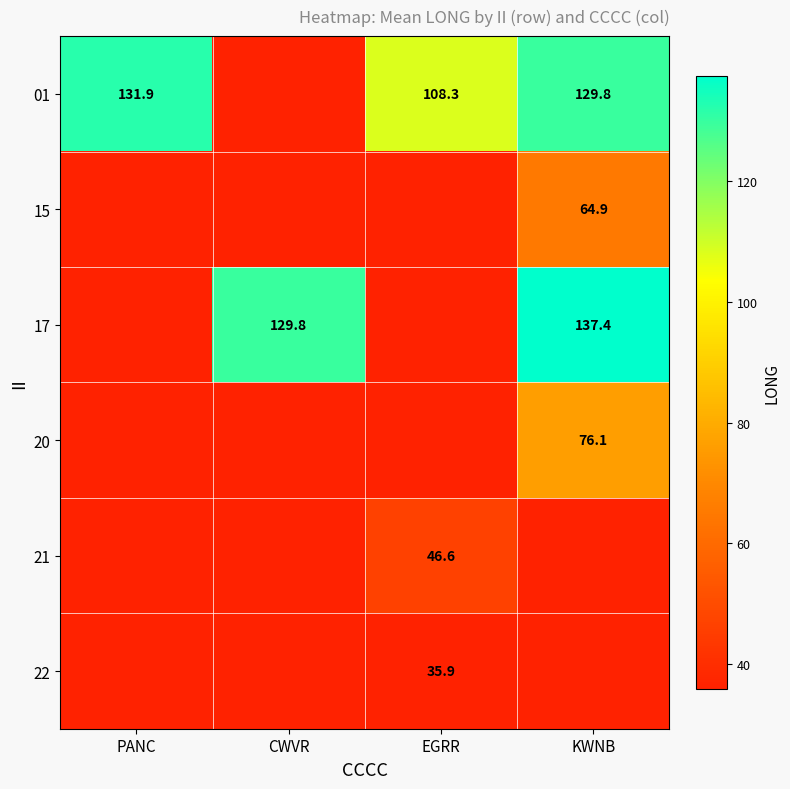

What is the sum of the 01 values at KWNB and PANC?

261.7